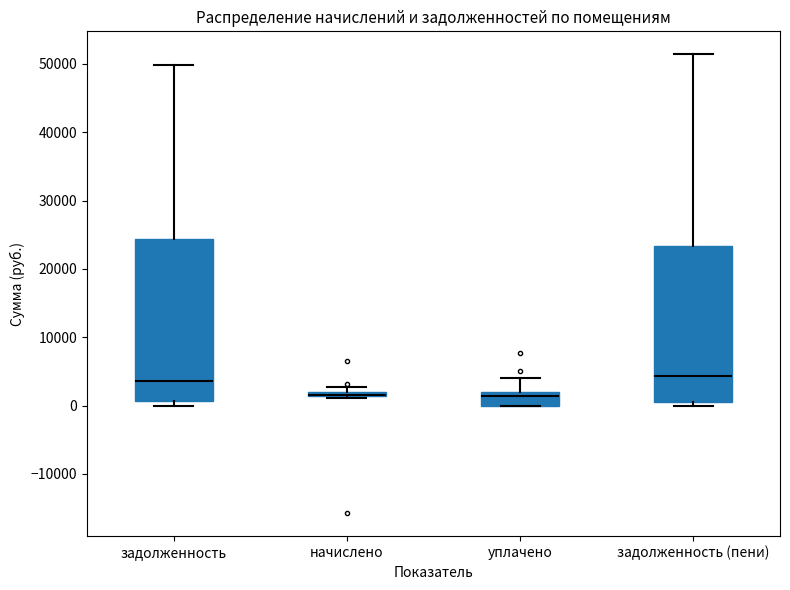

Where is the lower edge of the box for уплачено on the y-axis? The values are not printed on the chart, so give them approximately, as read against the axis.

0